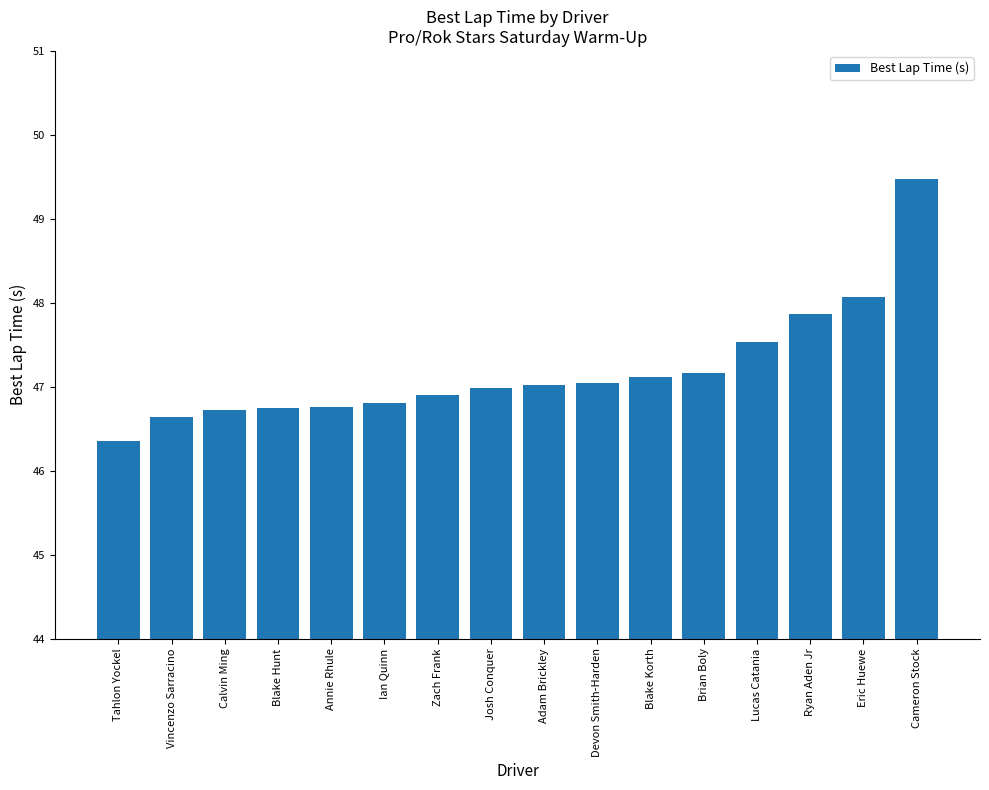

Read the value at Adam Brickley.

47.0